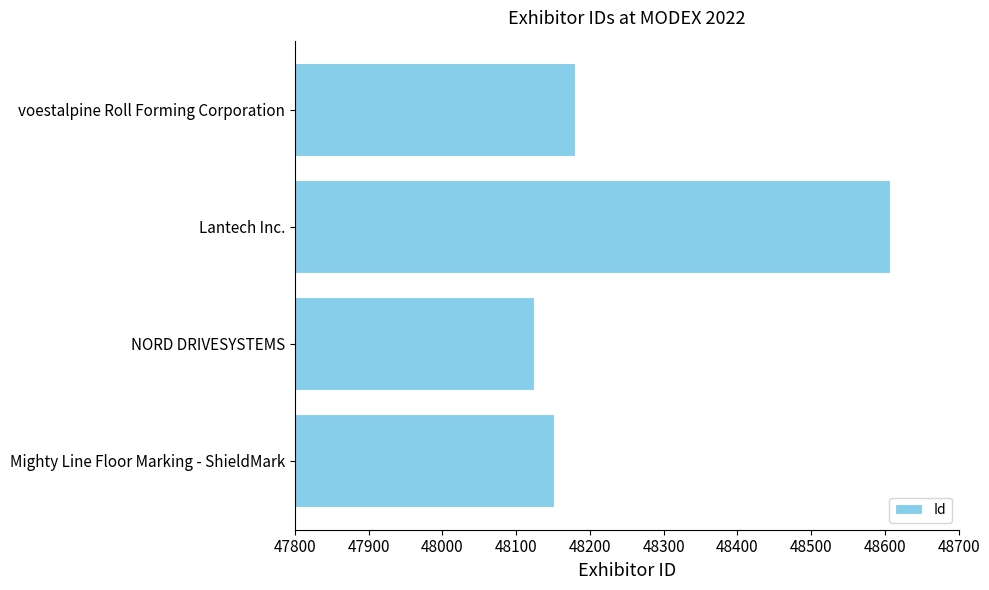

At which category does the chart reach its minimum across all series?

NORD DRIVESYSTEMS